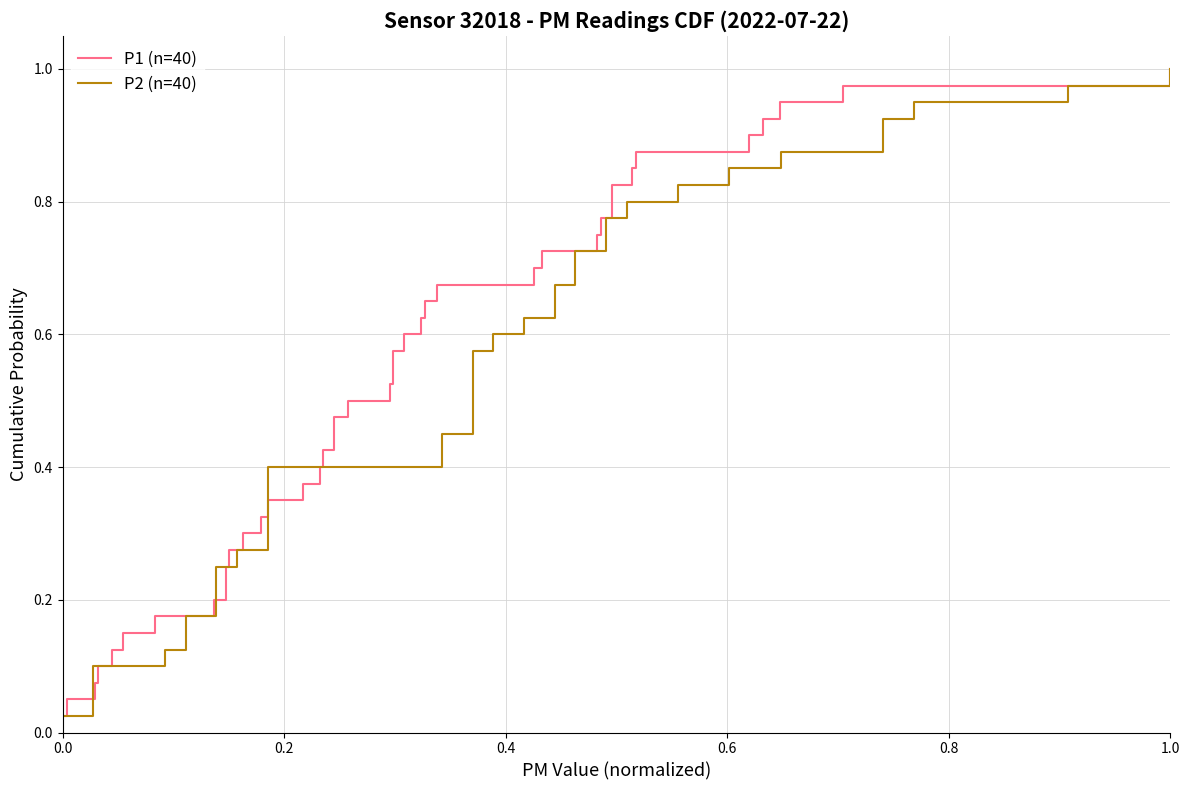

True or false: P2 (n=40) has more than 1 points higher than both neighbors.

False